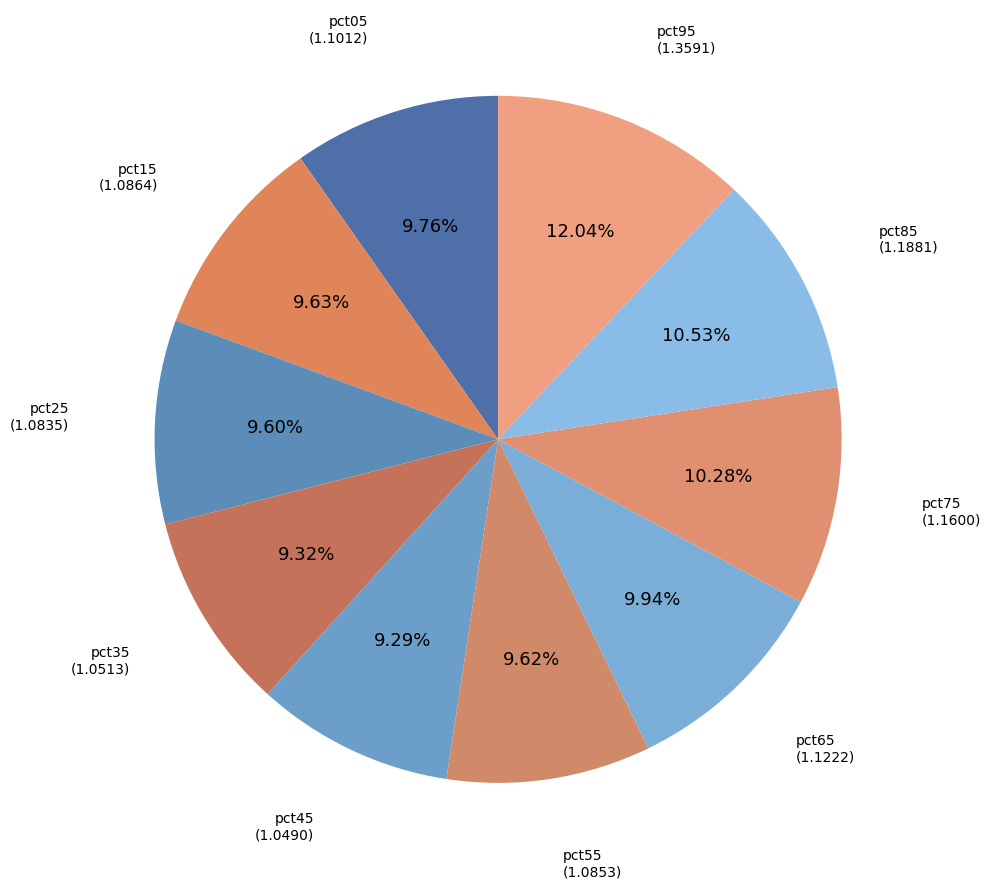

Between pct85 and pct65, which is larger?

pct85